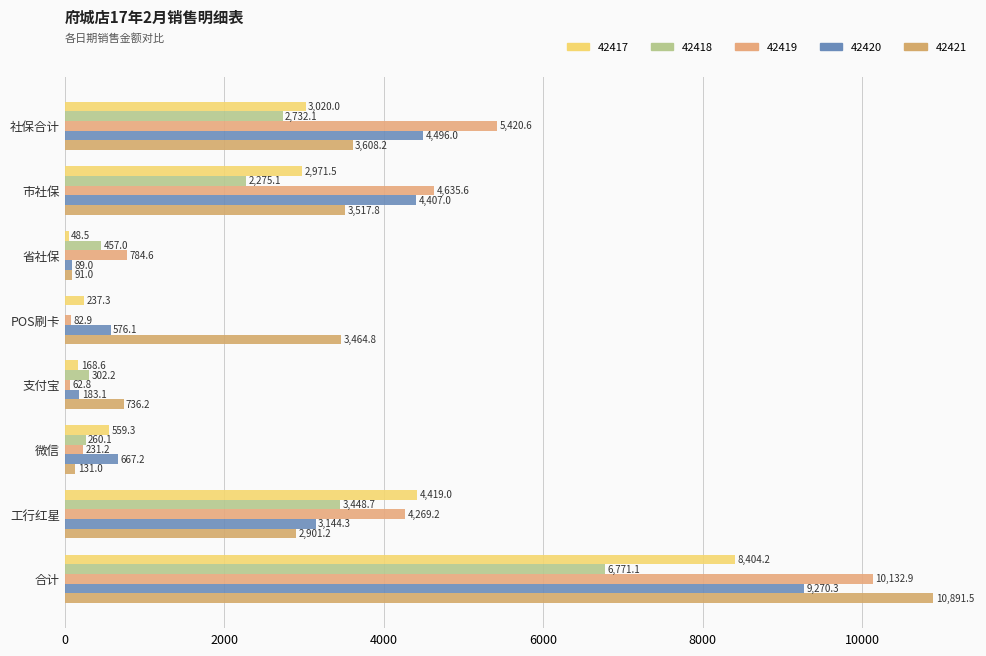

How many categories are shown in the chart?

8